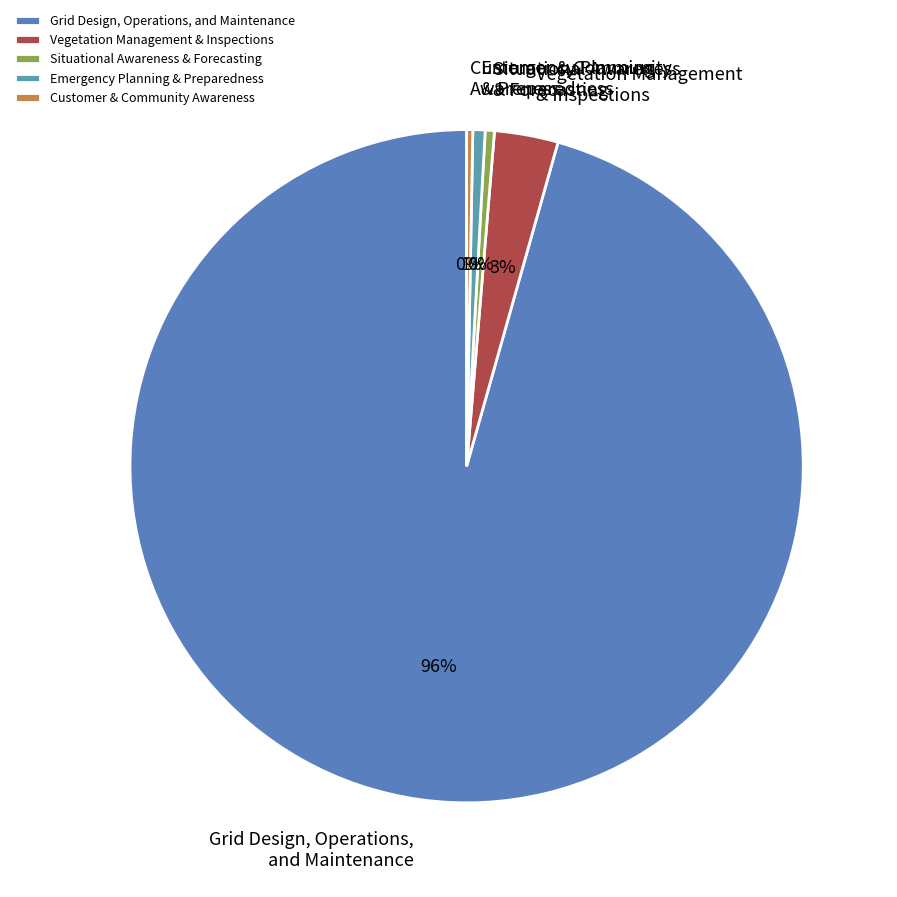

The Vegetation Management & Inspections slice represents 29% of the pie. True or false?

False